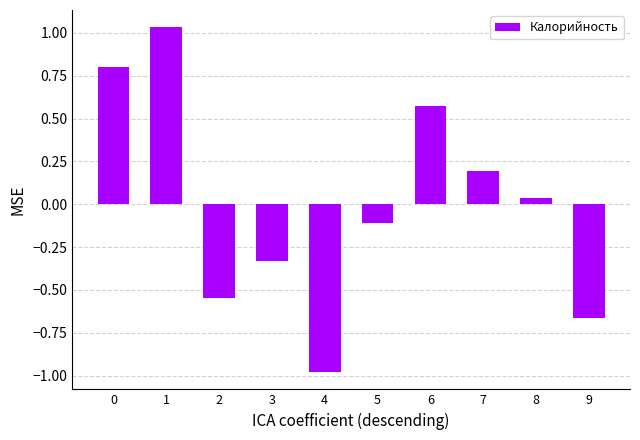

What is the minimum value shown in the chart?

-1.0